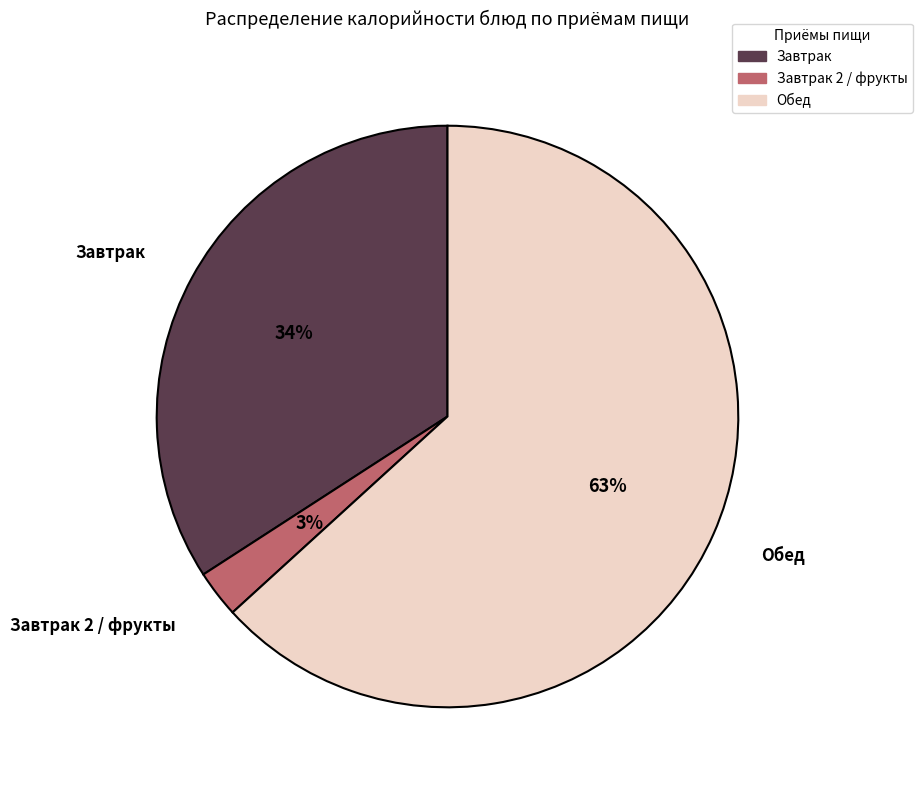

Is there a majority slice in this chart?

Yes